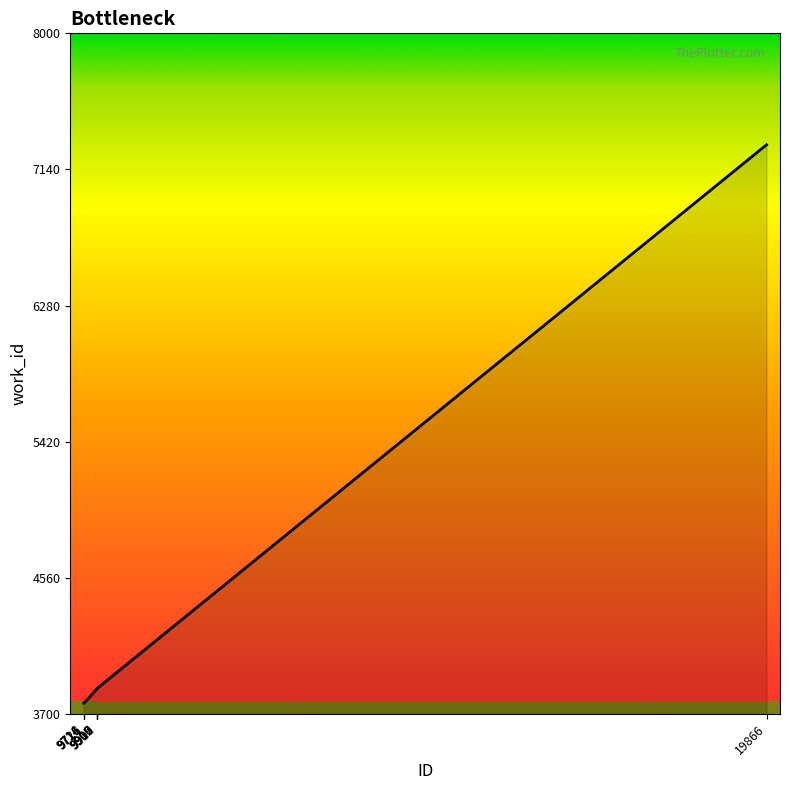

What is the minimum value shown in the chart?

3768